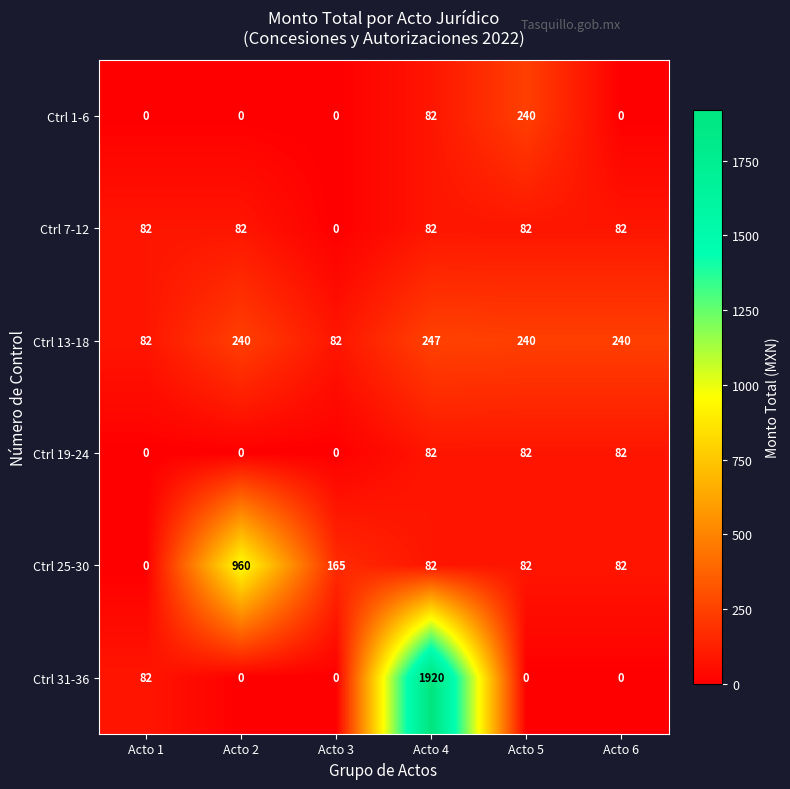

Which series changed the most between Acto 2 and Acto 6?

Ctrl 25-30